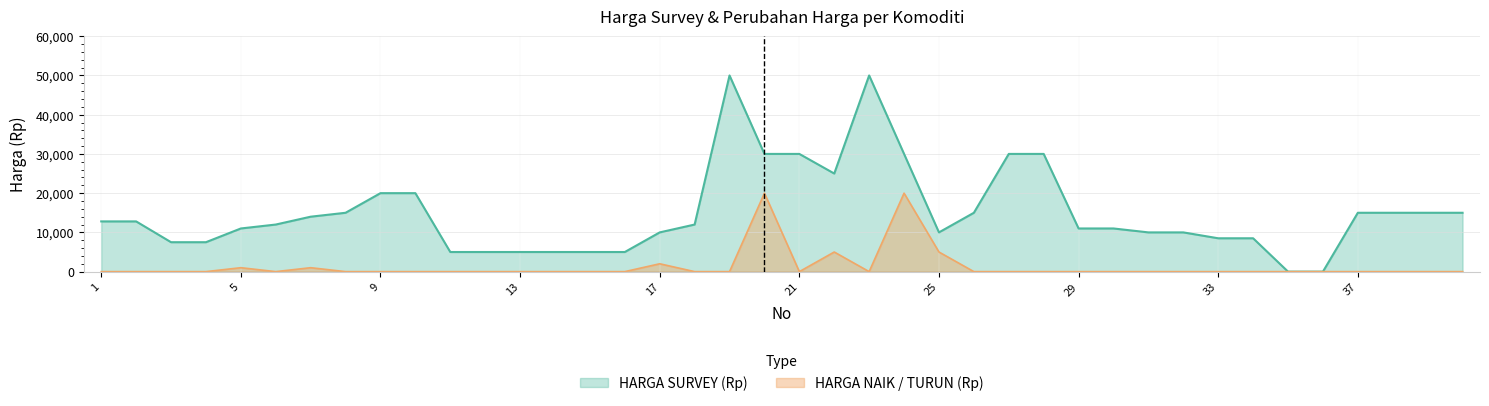

How many categories are shown in the chart?

40